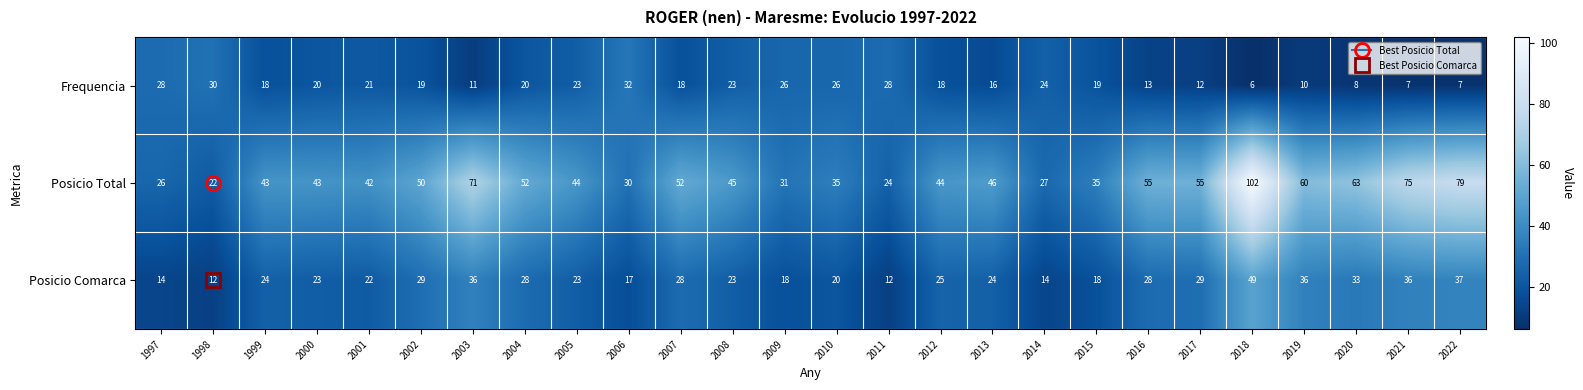

At how many categories does at least one series exceed 8?

26